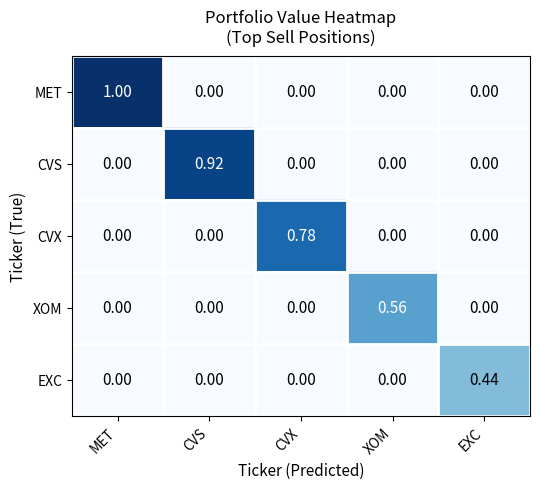

What is the maximum value shown in the chart?

1.0